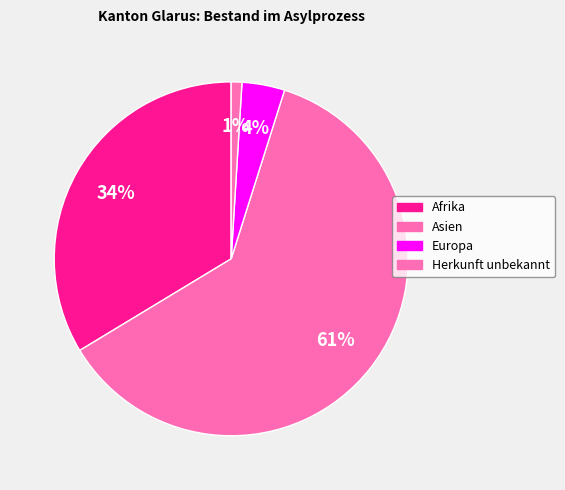

How many slices are in this pie chart?

4